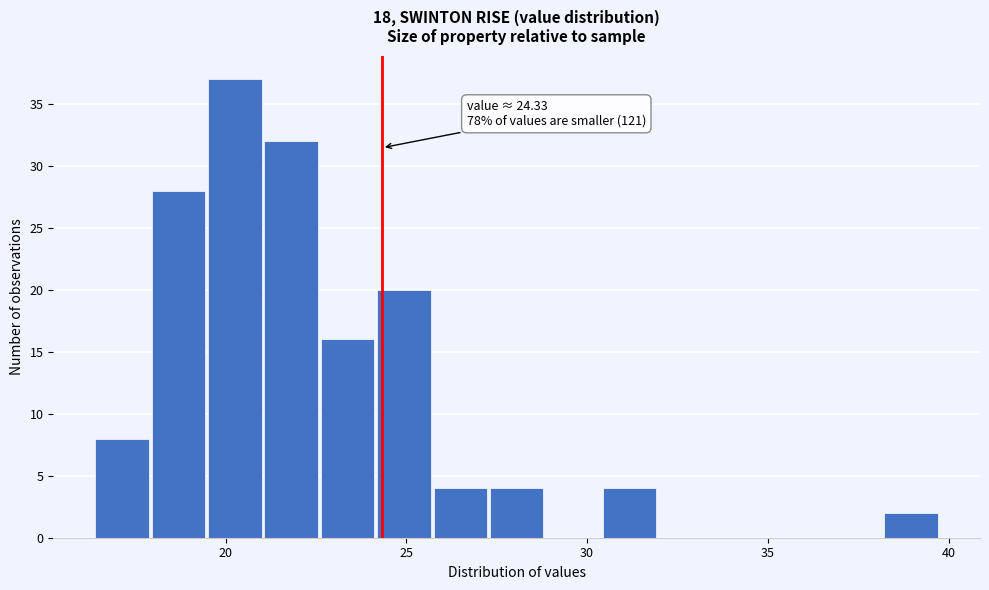

Around what value on the x-axis is the tallest bar? Give the approximate position of its centre, as read against the axis.

20.5